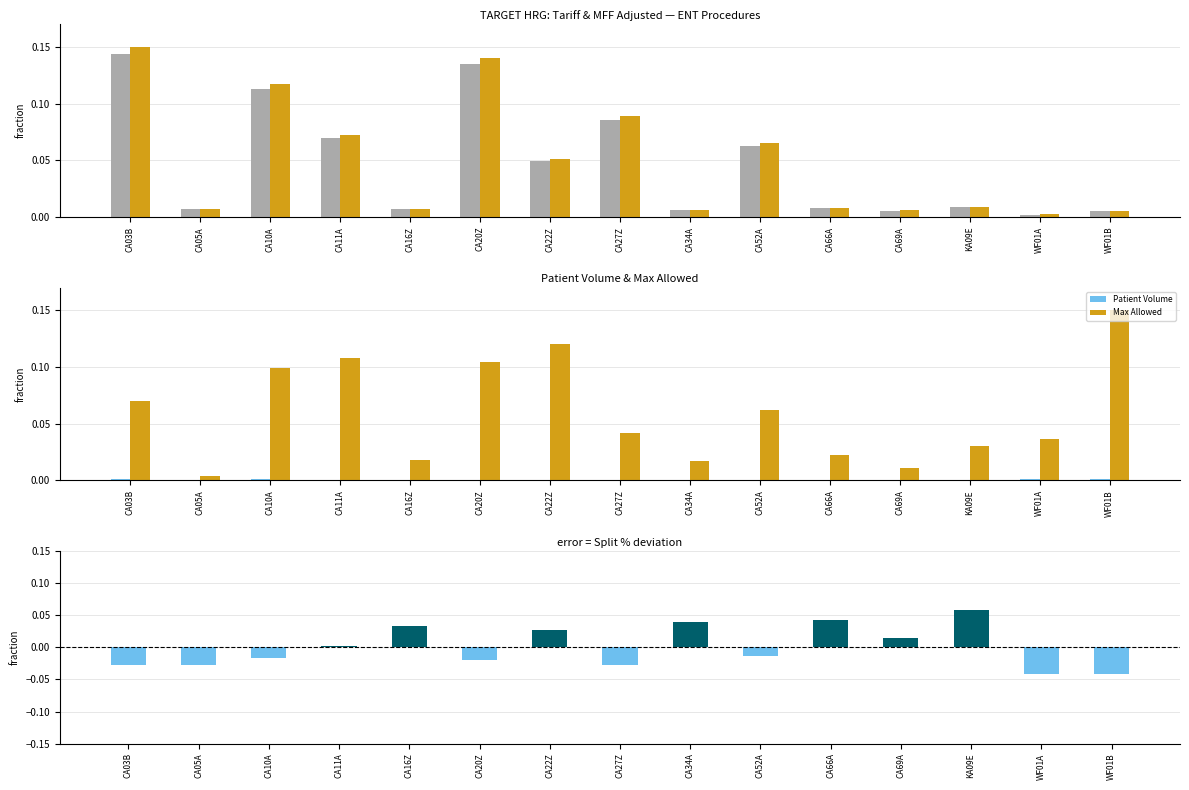

Which series has the widest spread of values?

MFF Adjusted